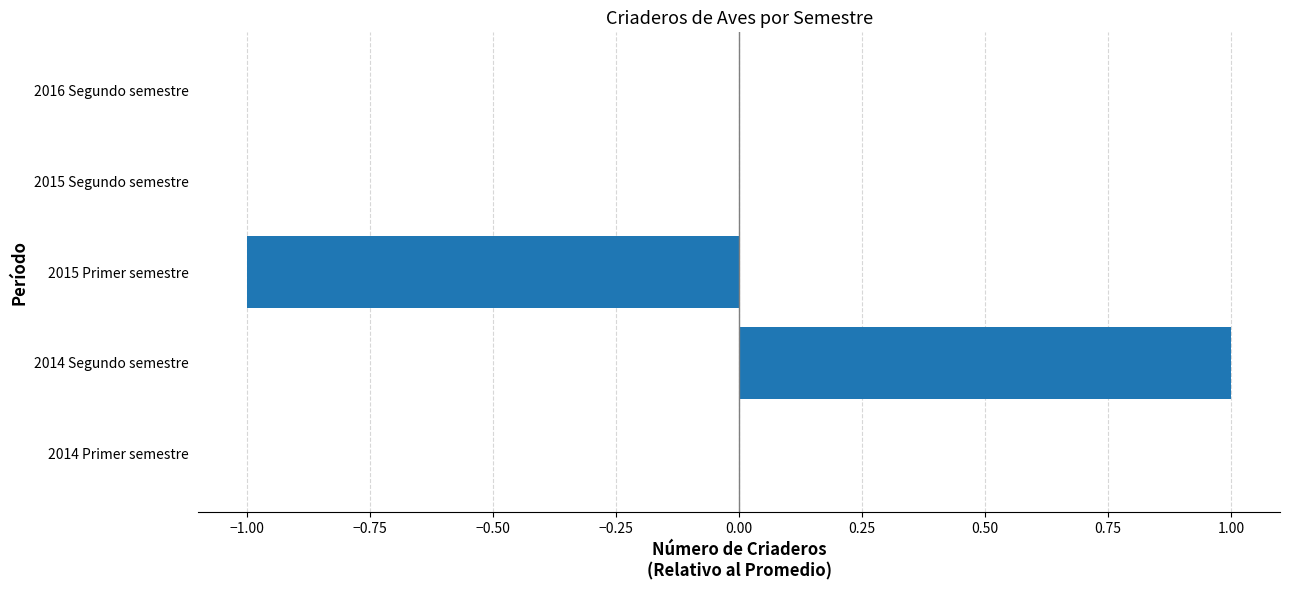

What is the greatest value displayed?

1